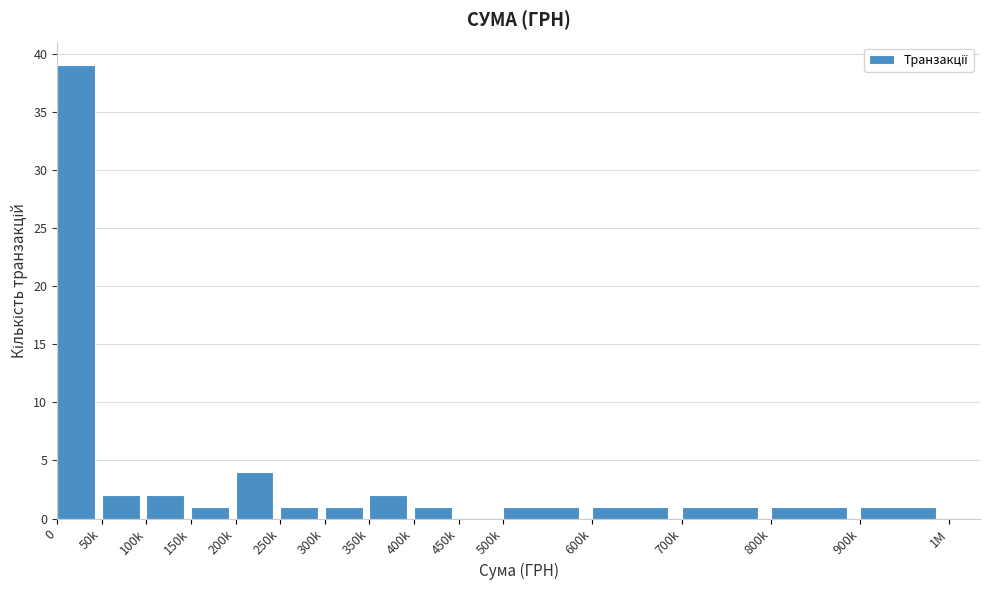

Reading left to right, list all the values displayed in this chart.

0=39	50k=2	100k=2	150k=1	200k=4	250k=1	300k=1	350k=2	400k=1	450k=0	500k=1	600k=1	700k=1	800k=1	900k=1